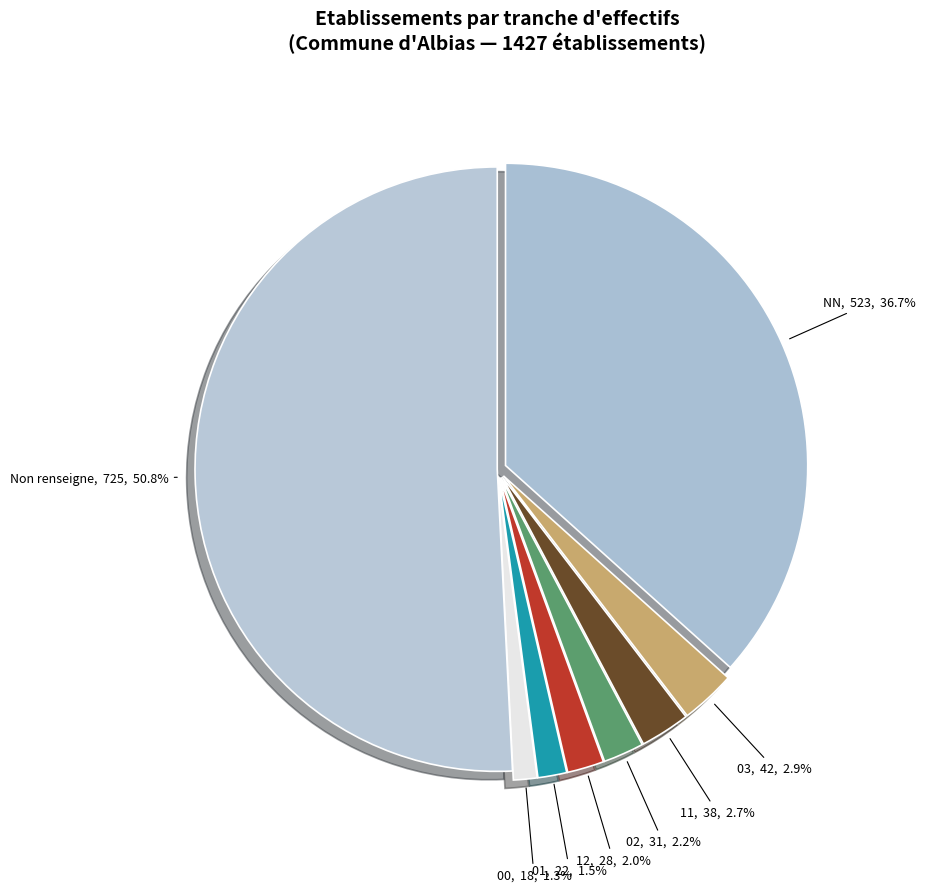

What is the ratio of the value at NN to the value at Non renseigne?

0.7